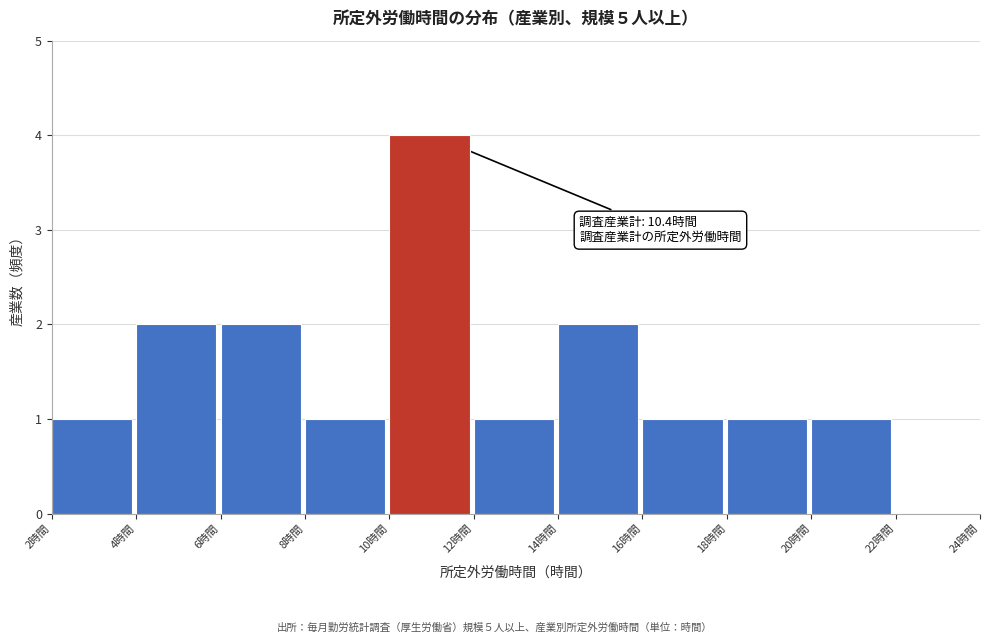

Over which range of the x-axis is the bar tallest?

10 to 12